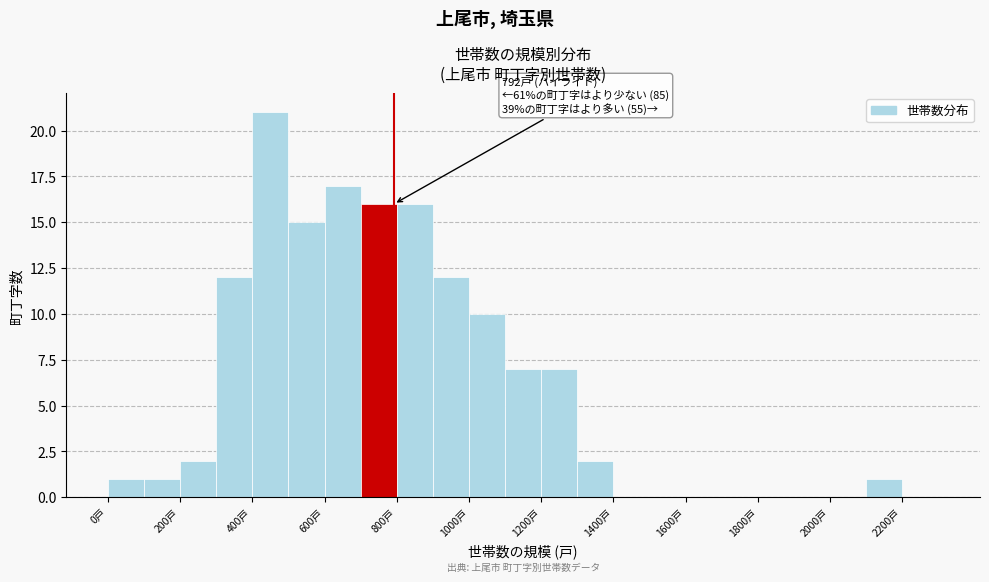

Which range on the x-axis has the tallest bar?

400 to 500